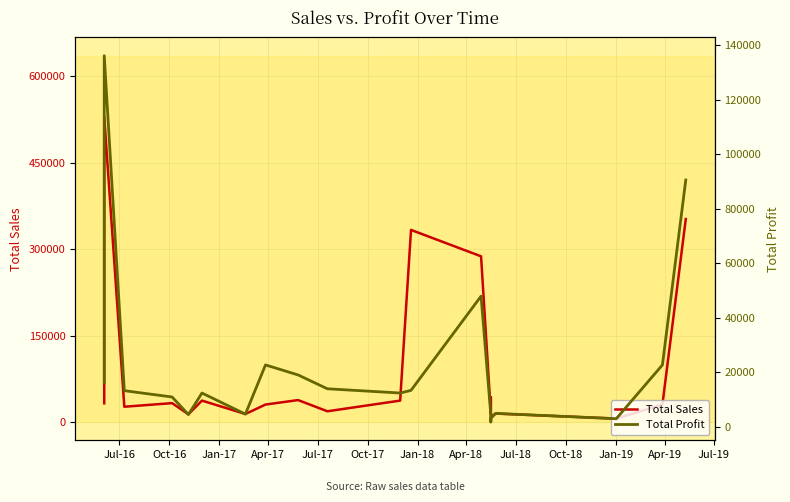

Which series has the largest range (max minus min)?

Total Sales